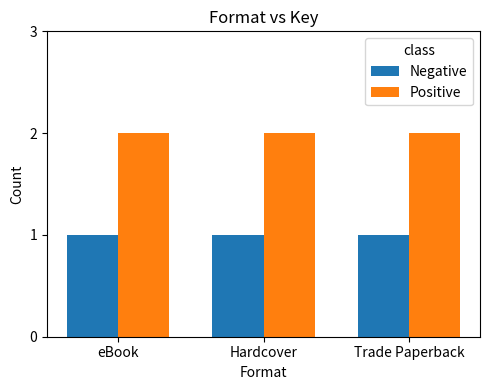

Reading left to right, extract all data points from this chart.

Negative: 1	1	1
Positive: 2	2	2